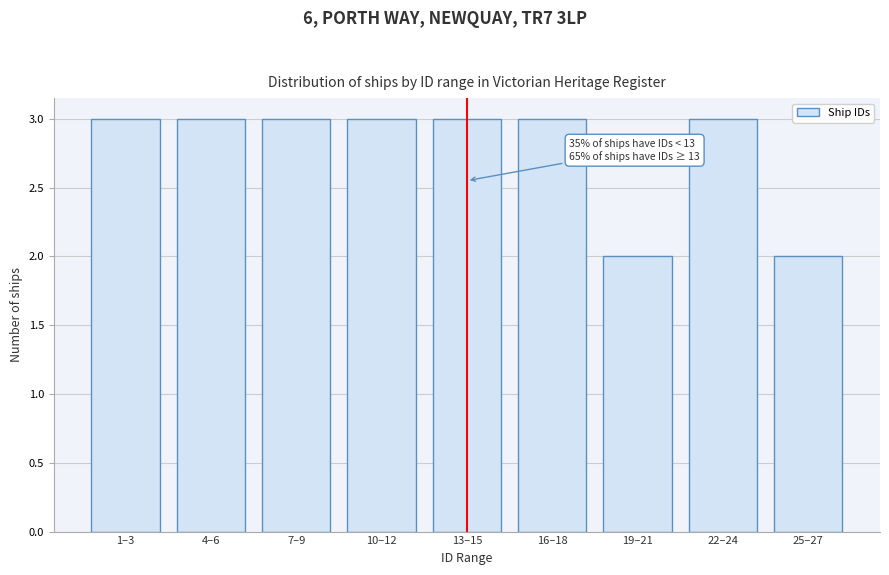

Reading right to left, extract all data points from this chart.

2	3	2	3	3	3	3	3	3